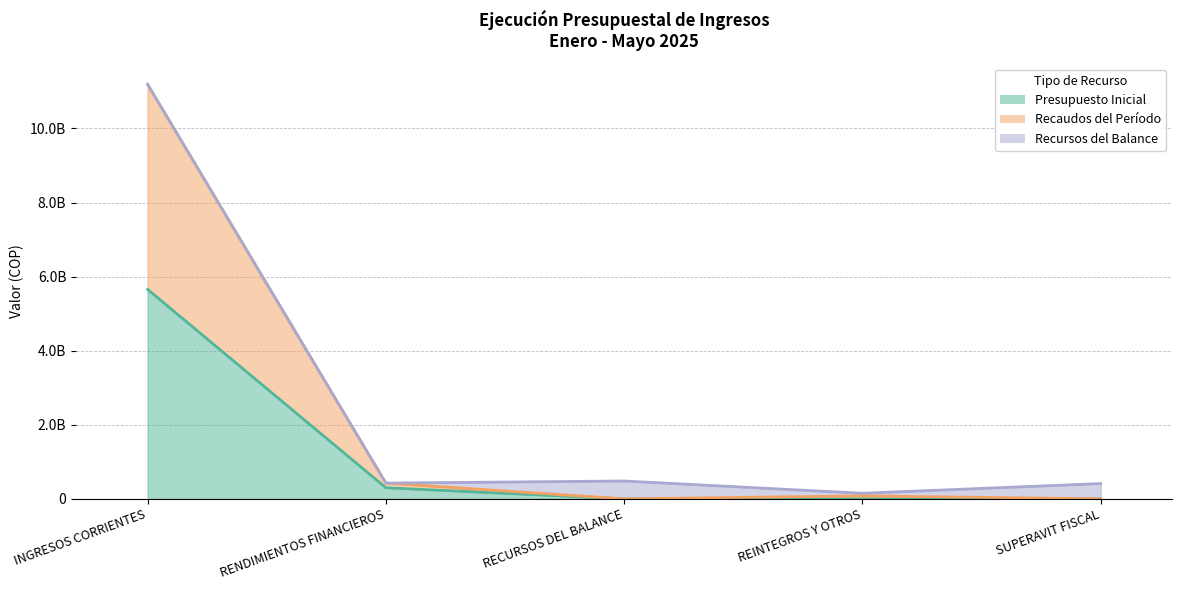

What is the difference between the highest and lowest values at RENDIMIENTOS FINANCIEROS?

125558637